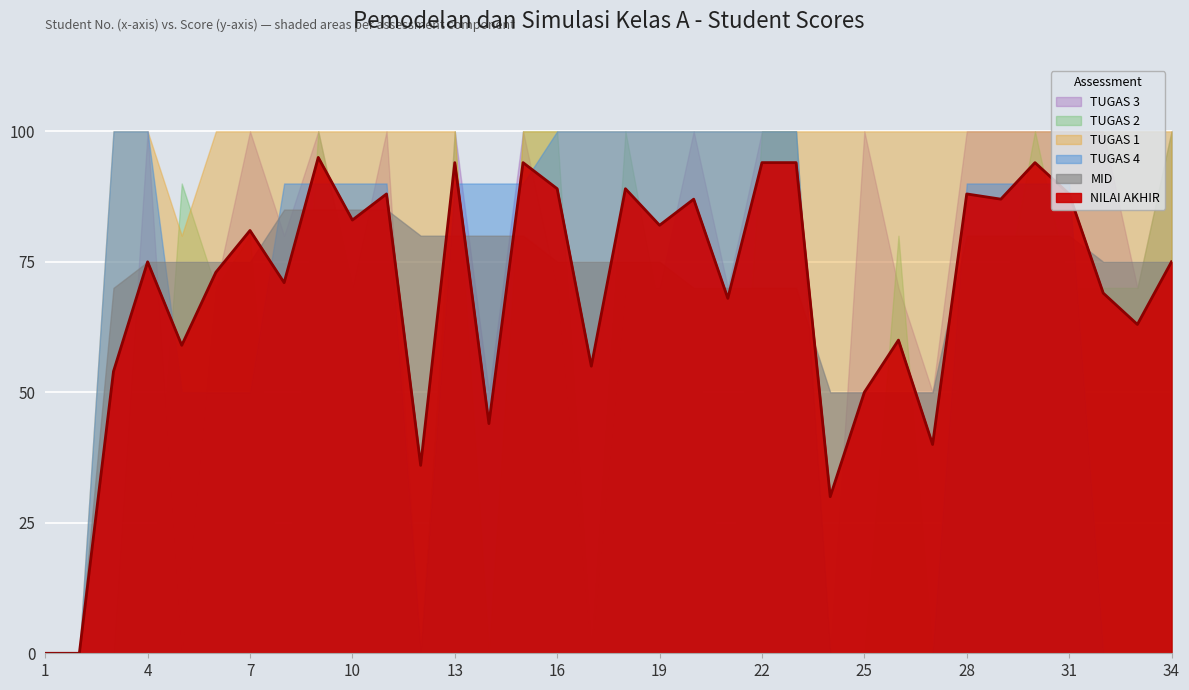

How many times do TUGAS 3 and TUGAS 2 cross each other?

4